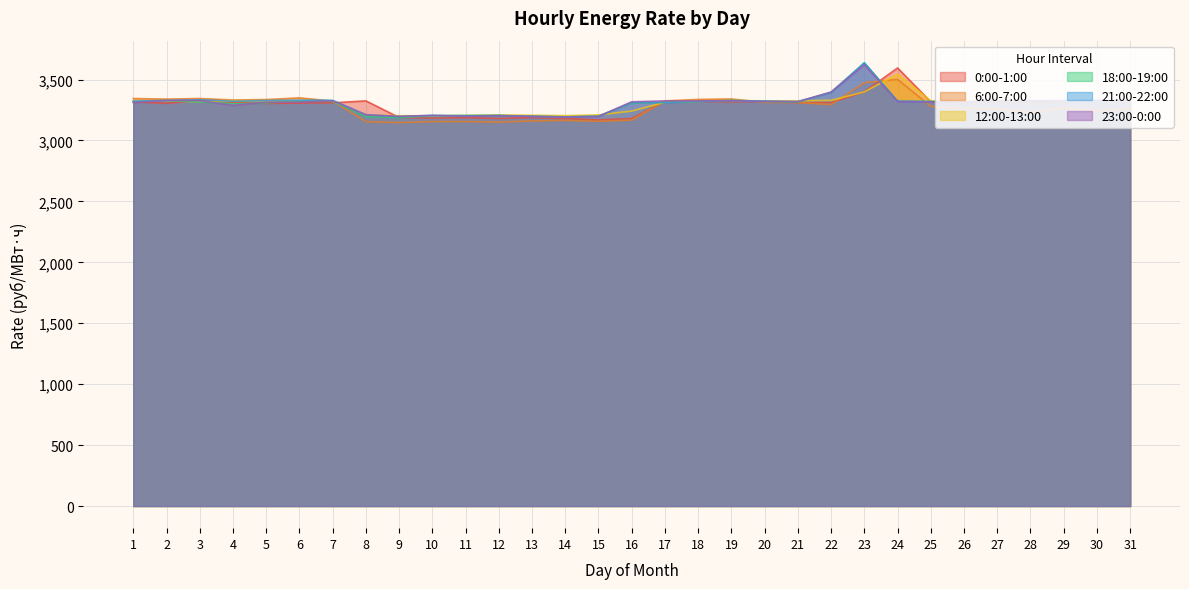

What is the approximate value of 6:00-7:00 at 20?

3313.0